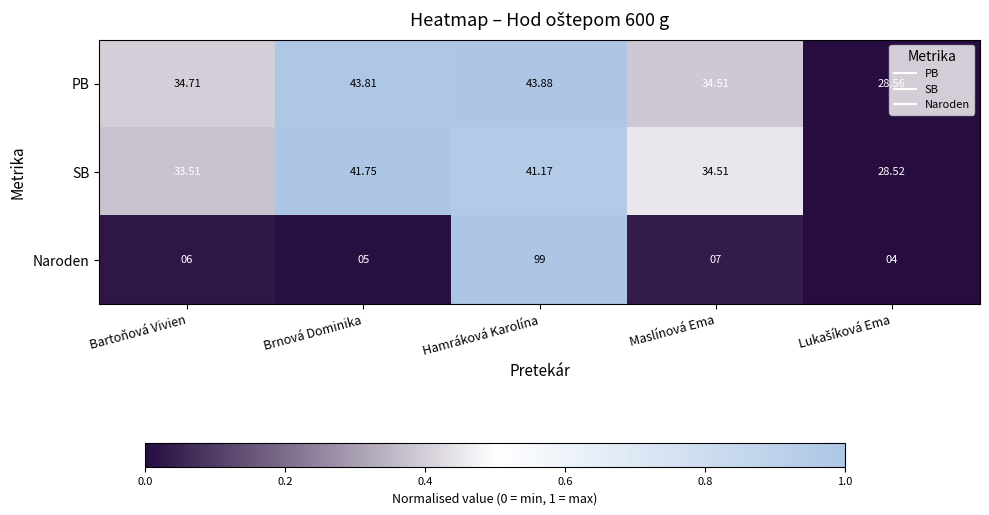

Is the value of PB at Hamráková Karolína greater than the value of SB at Bartoňová Vivien?

Yes